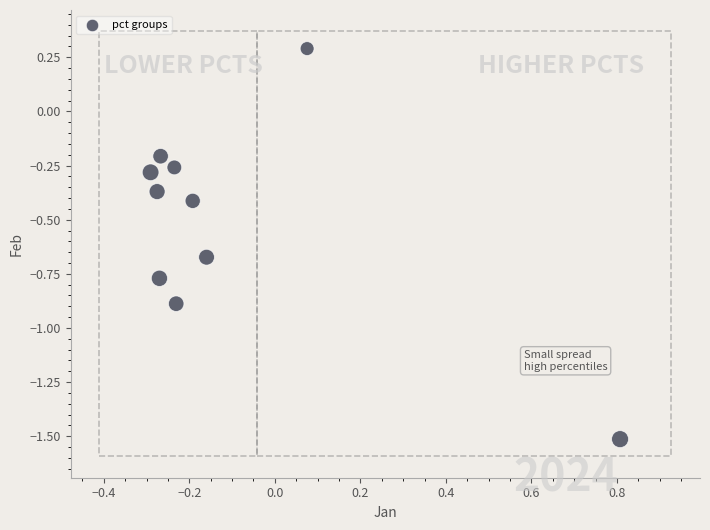

What is the range of X values (max minus min)?

1.1